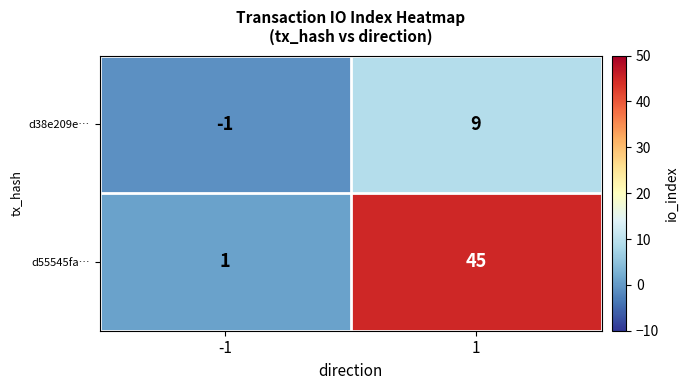

What is the sum of all d38e209e… values?

8